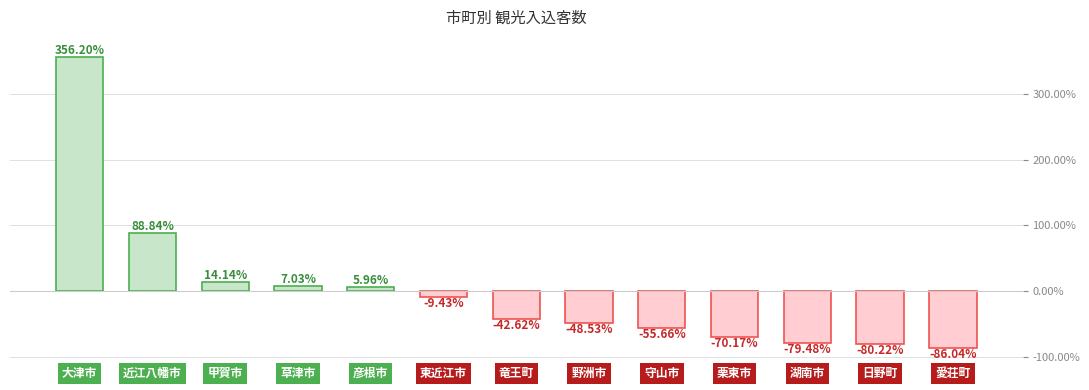

What value does the data have at 草津市?

7.0